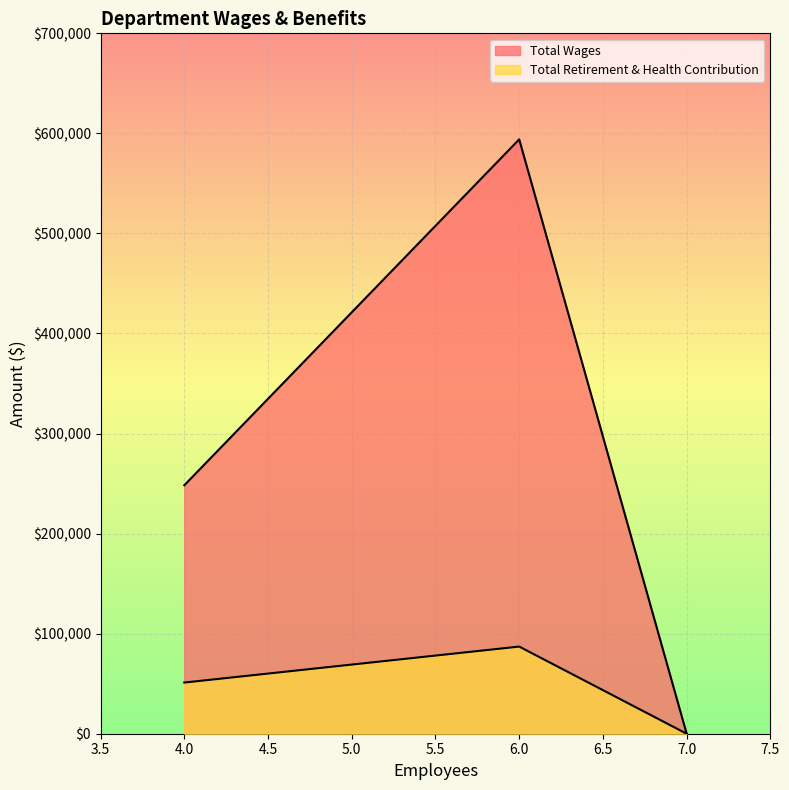

Read the Total Wages value at Administrative, to the nearest 100.

594000